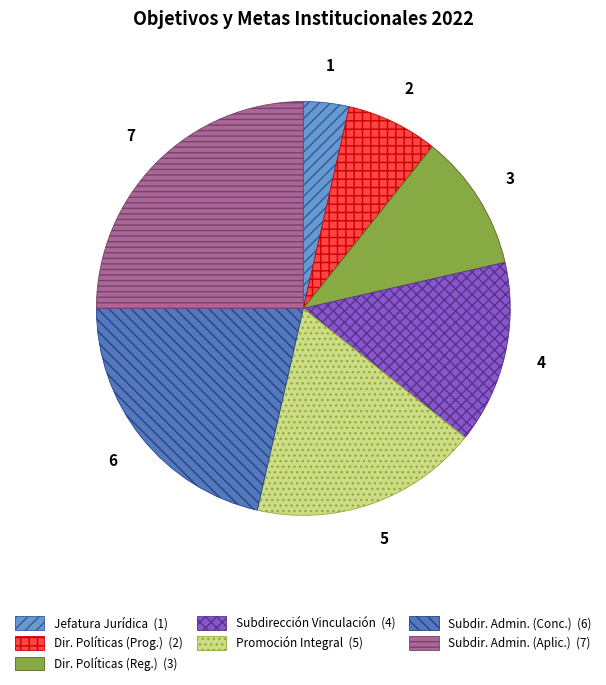

Does any single category account for the majority?

No